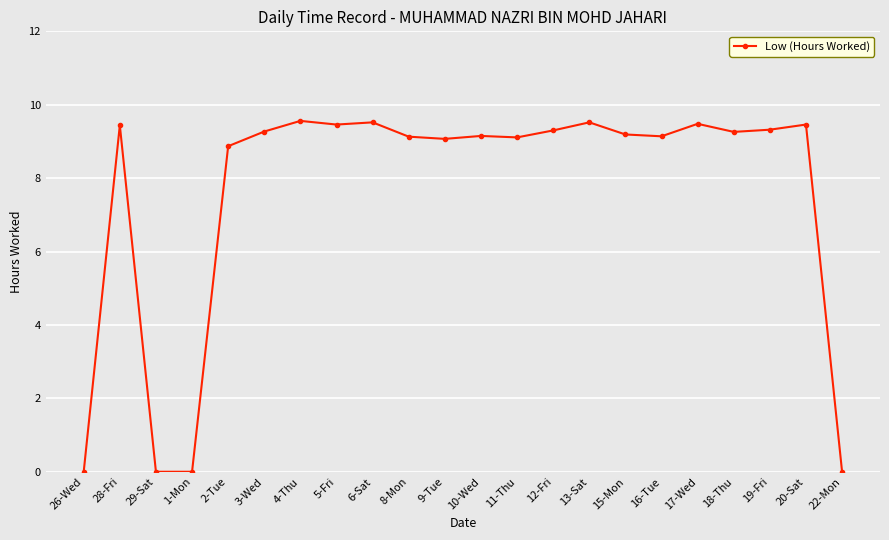

What is the label of the 10th point from the right?

11-Thu